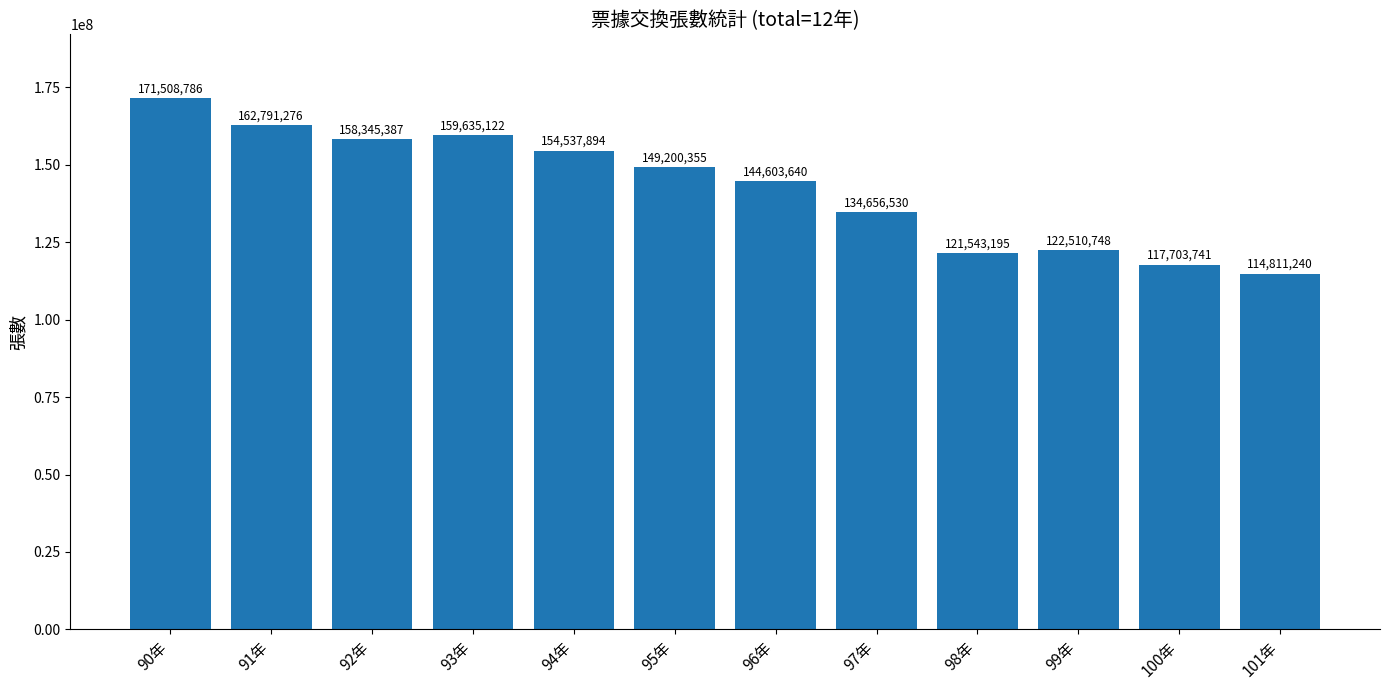

What is the difference between the second highest and minimum values?

47980036